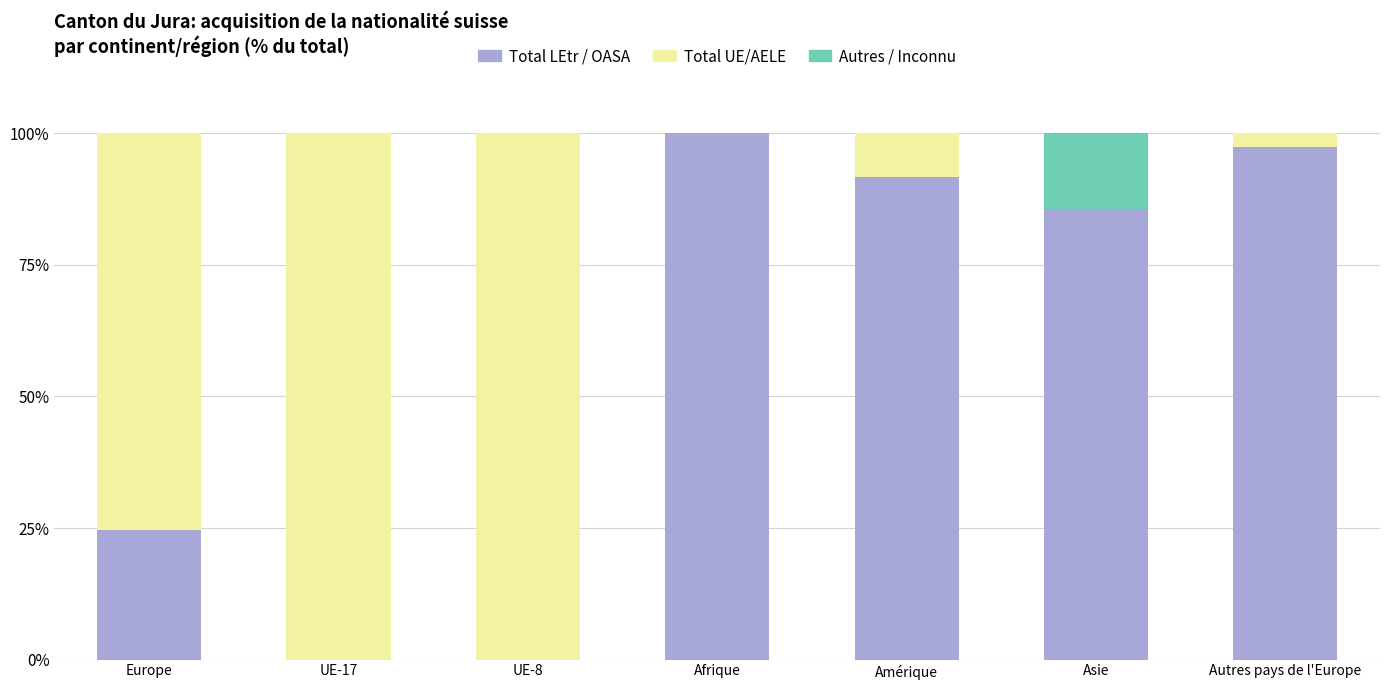

Are the bars grouped side by side (vs. stacked)?

No